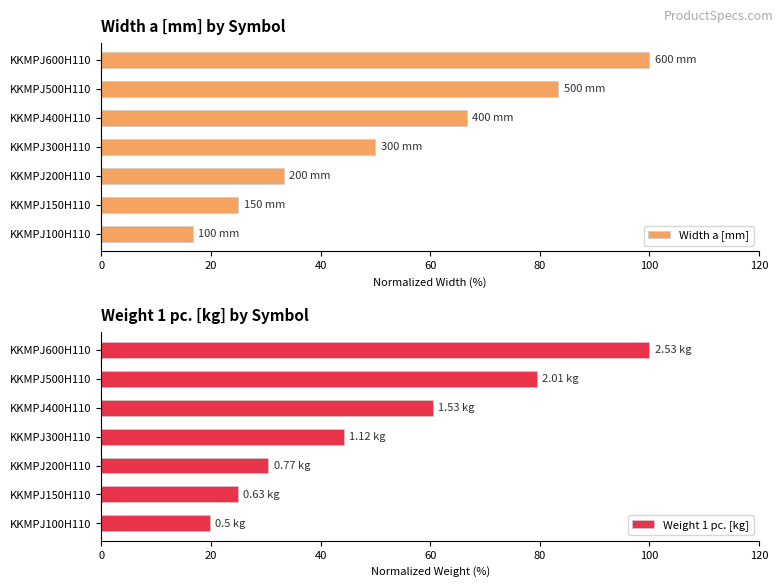

How many groups of bars are there?

7